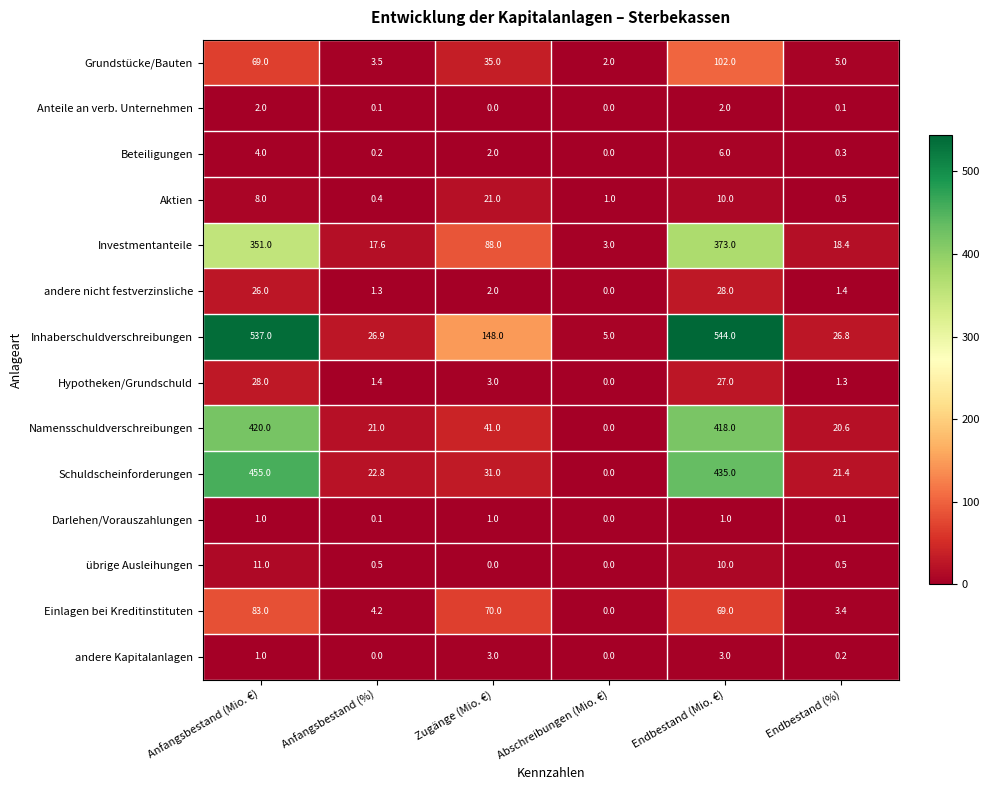

What is the total value across all series at Zugänge (Mio. €)?

445.0